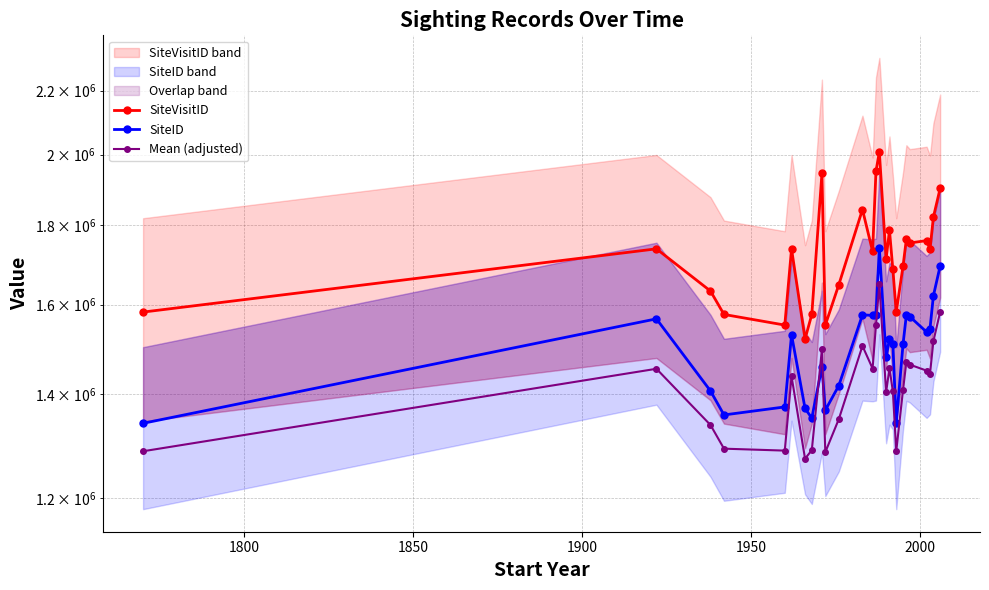

How many lines are shown in the chart?

3